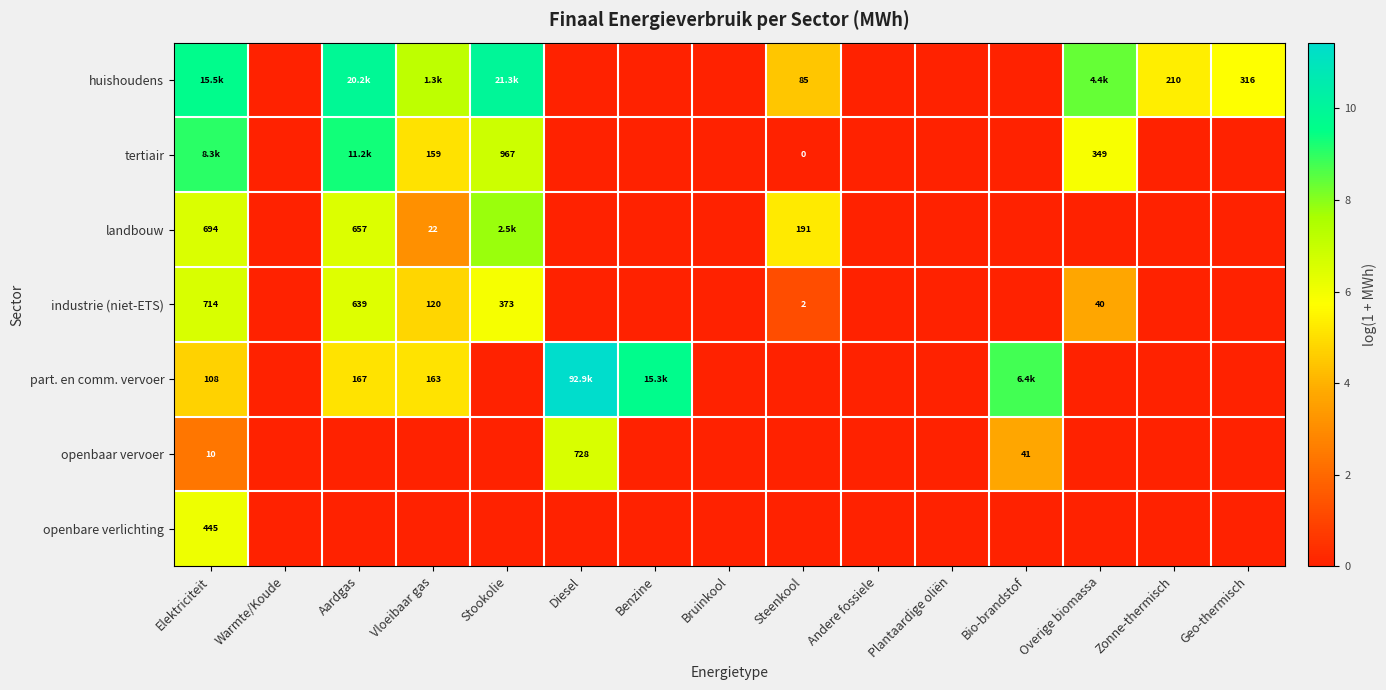

Rank the series at Plantaardige oliën from highest to lowest value.

huishoudens, tertiair, landbouw, industrie (niet-ETS), part. en comm. vervoer, openbaar vervoer, openbare verlichting